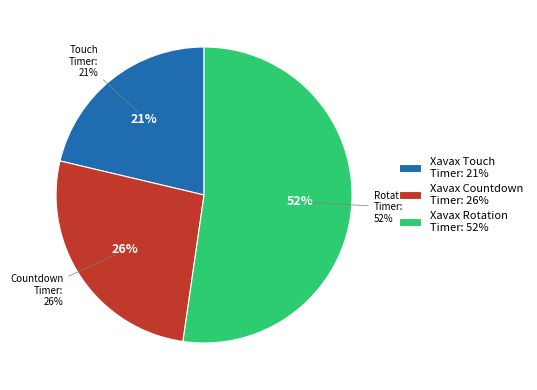

Is there any slice that represents more than half of the pie?

Yes